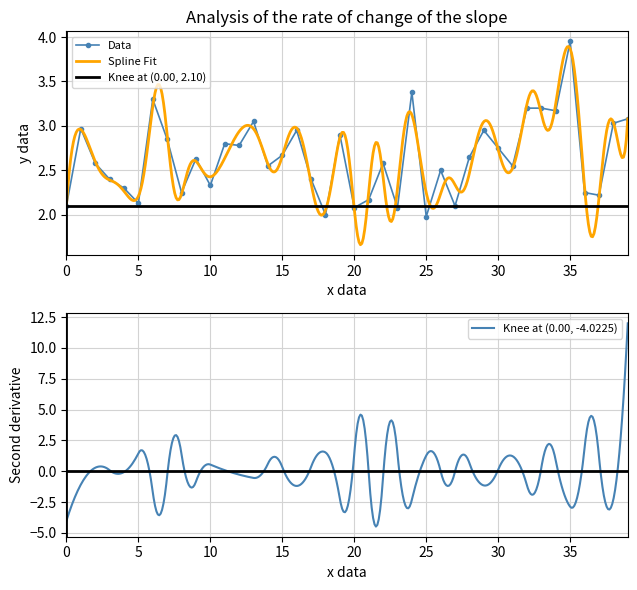

What is the change in value from 4 to 11?

+0.5